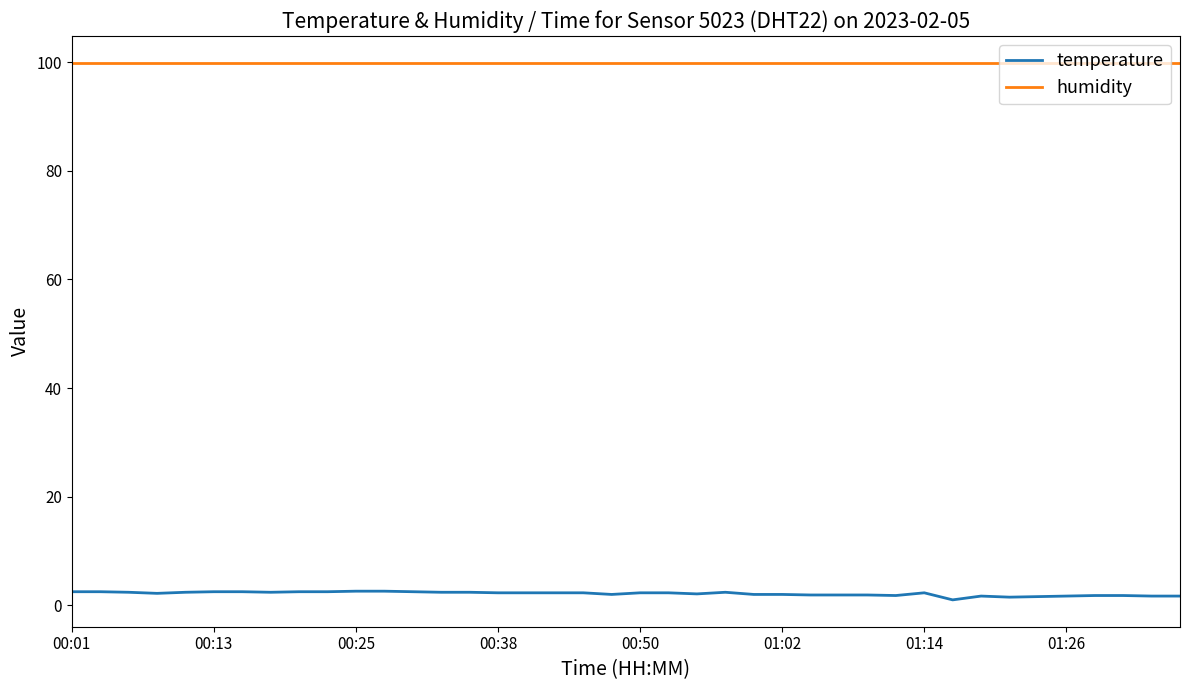

Rank the series by their average value, from highest to lowest.

humidity, temperature